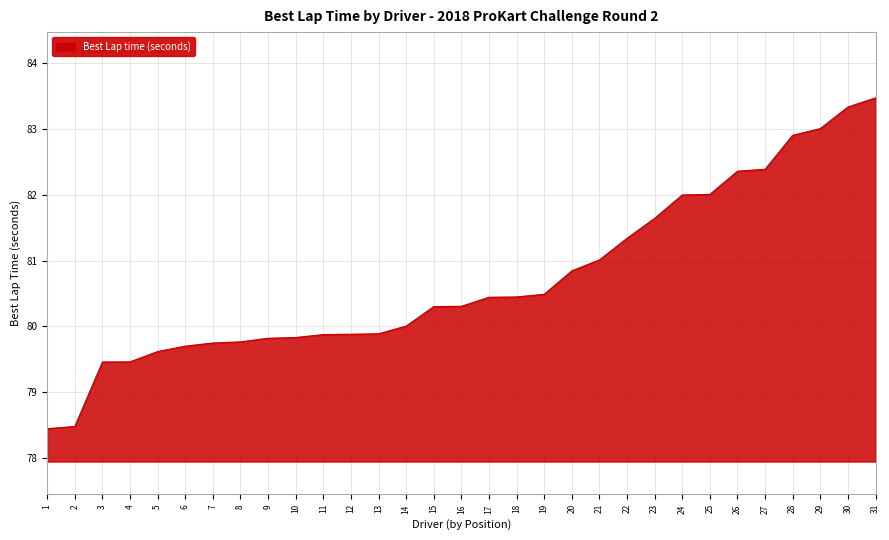

Which label corresponds to the largest value in the chart?

31